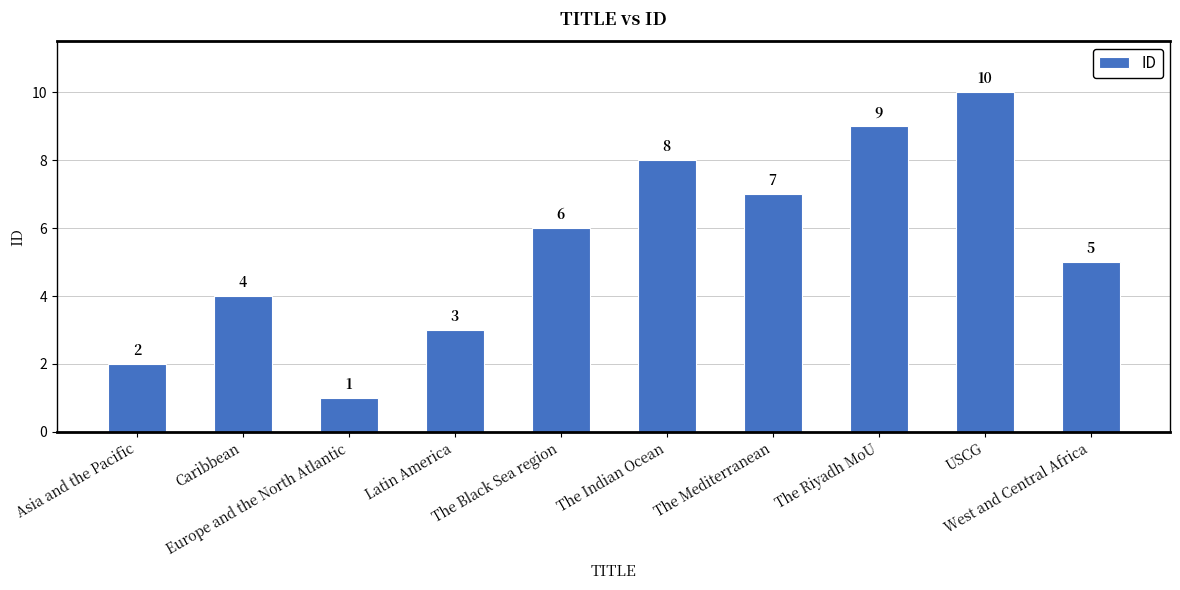

What is the sum of all values?

55